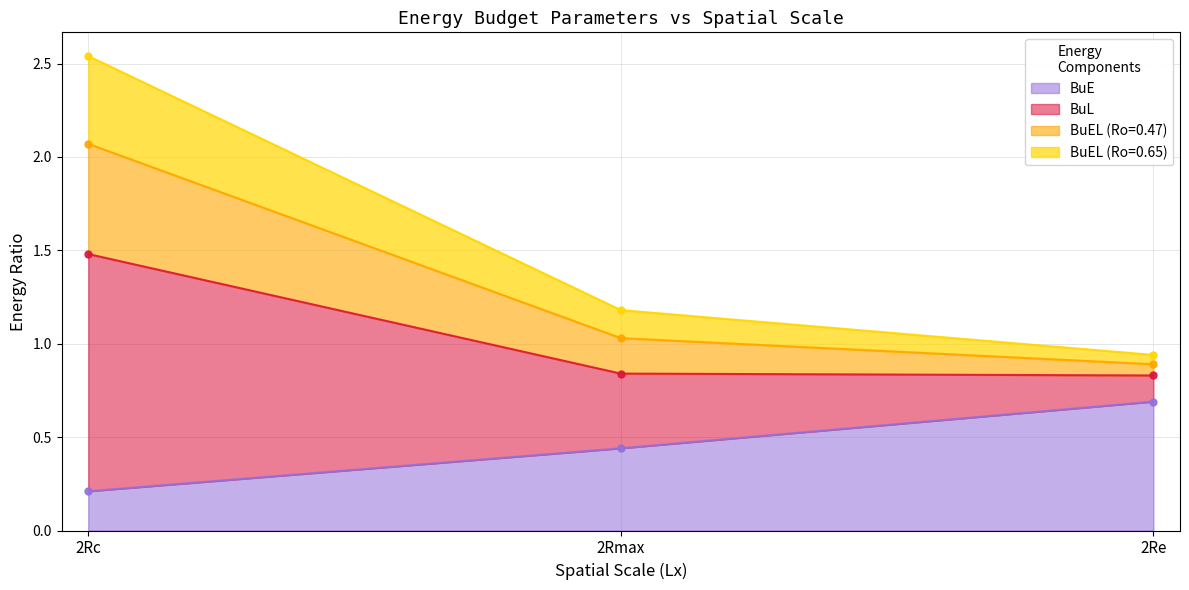

What is the maximum value for BuE?

0.7